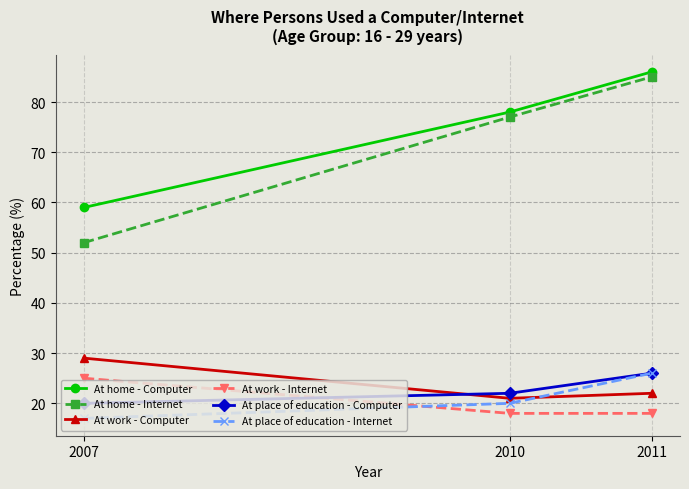

Does the chart display data point markers on the line(s)?

Yes